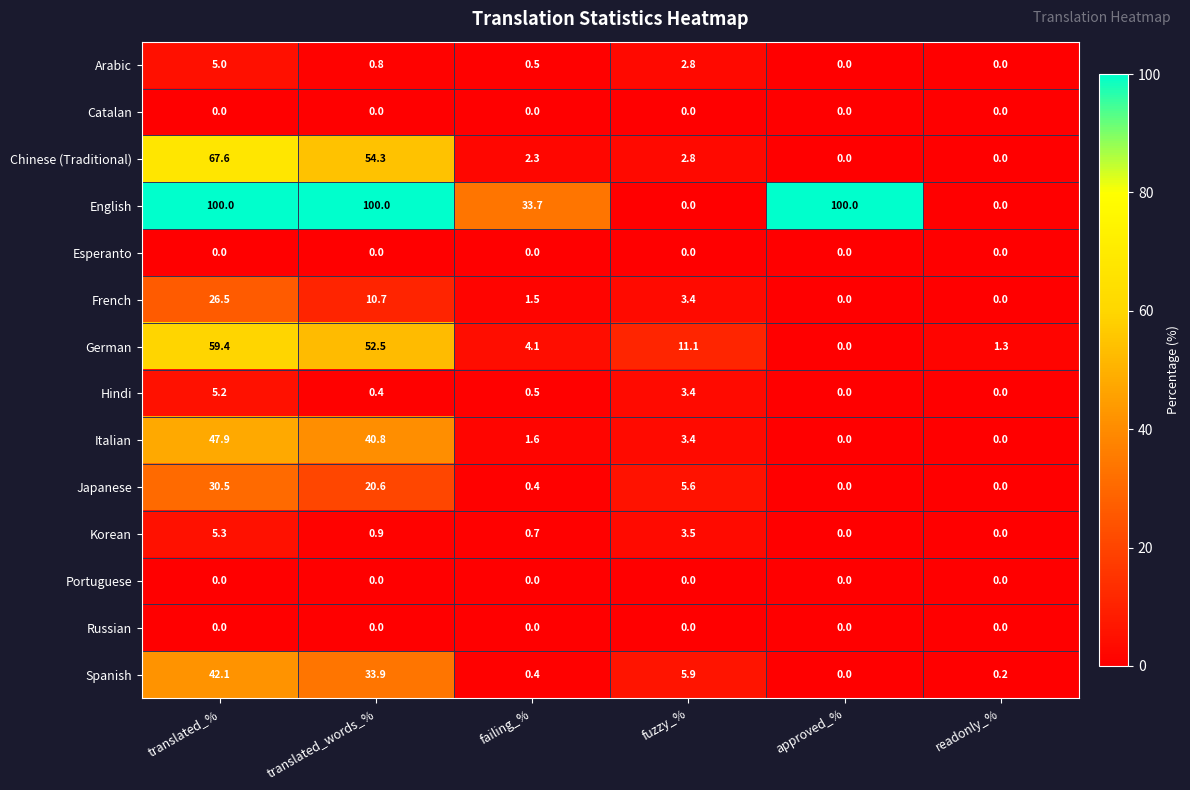

At which category is the sum across all series the highest?

translated_%